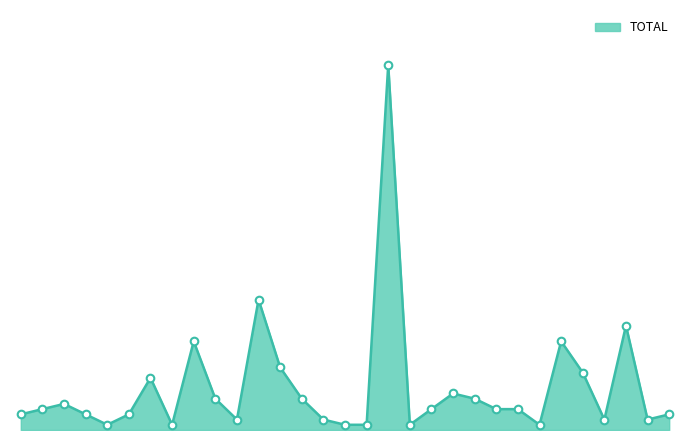

Does the chart have visible grid lines?

No